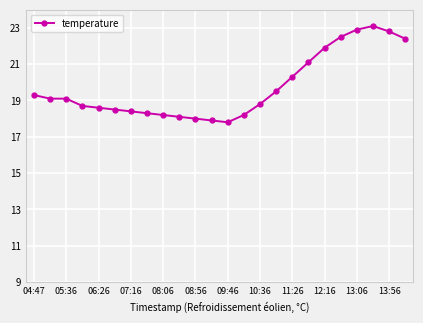

True or false: the data has more than 0 interior local peaks.

True